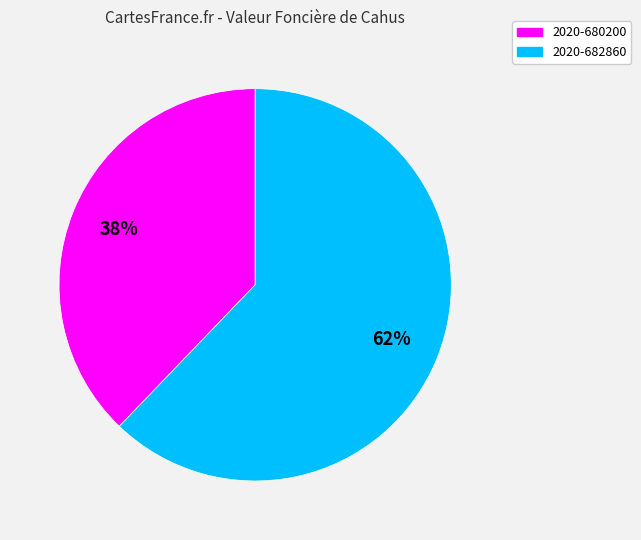

What is the ratio of the value at 2020-680200 to the value at 2020-682860?

0.6